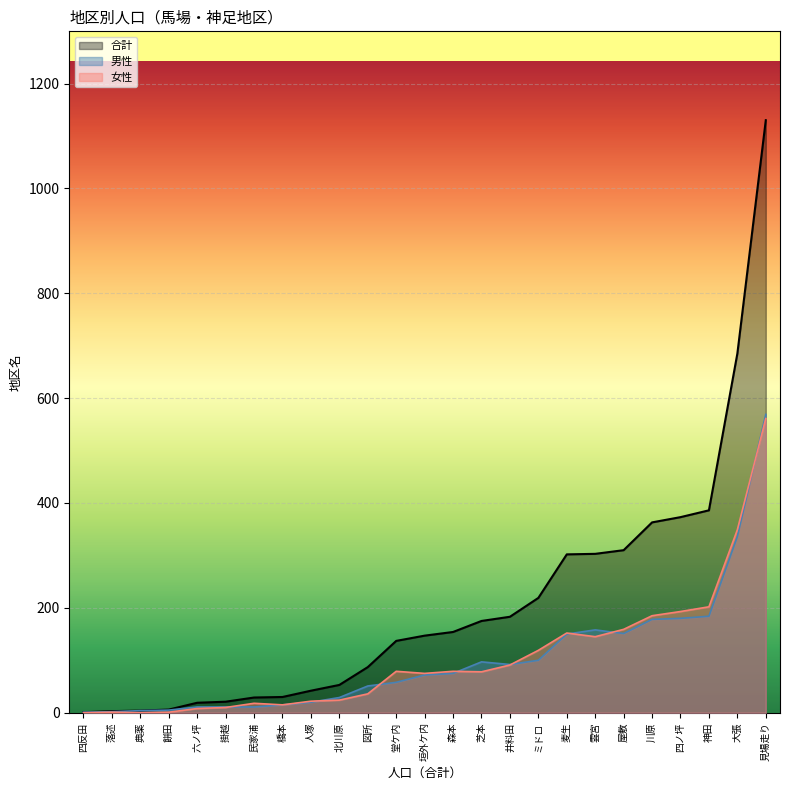

At how many categories does at least one series exceed 57?

15